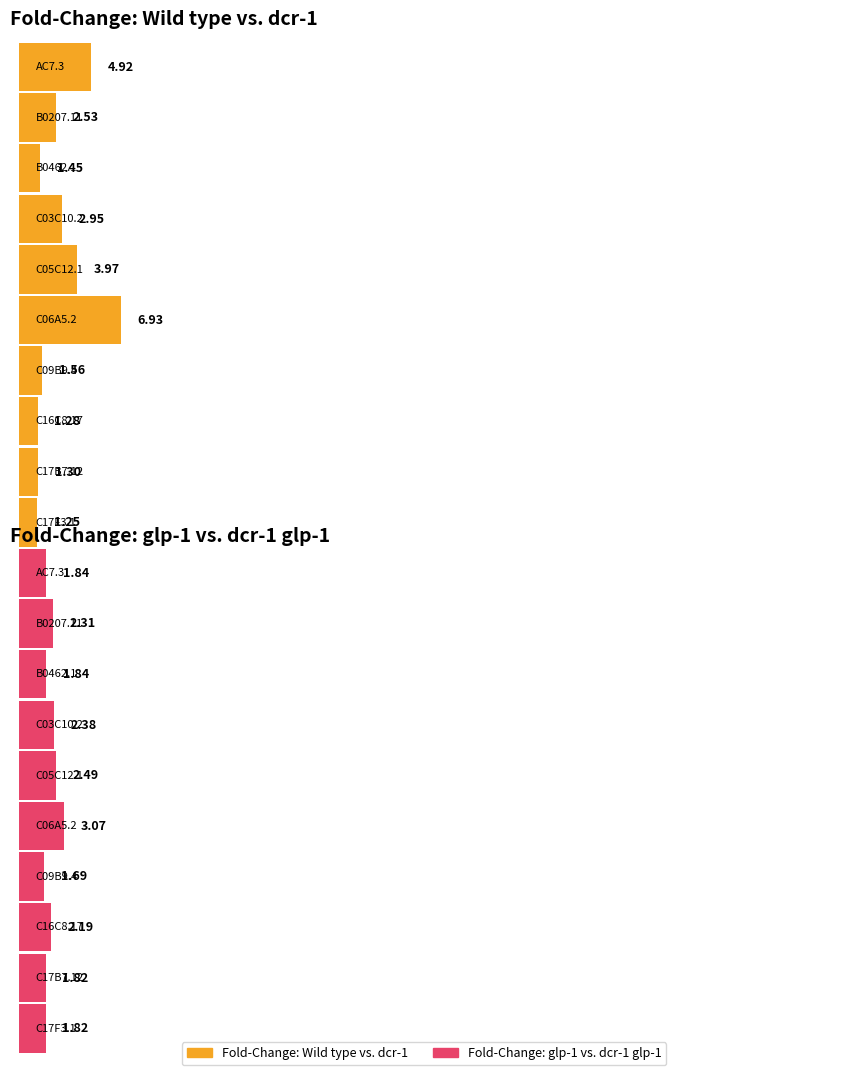

What are all the series names shown in the legend?

Fold-Change (Wild type vs. dcr-1), Fold-Change (glp-1 vs. dcr-1 glp-1)